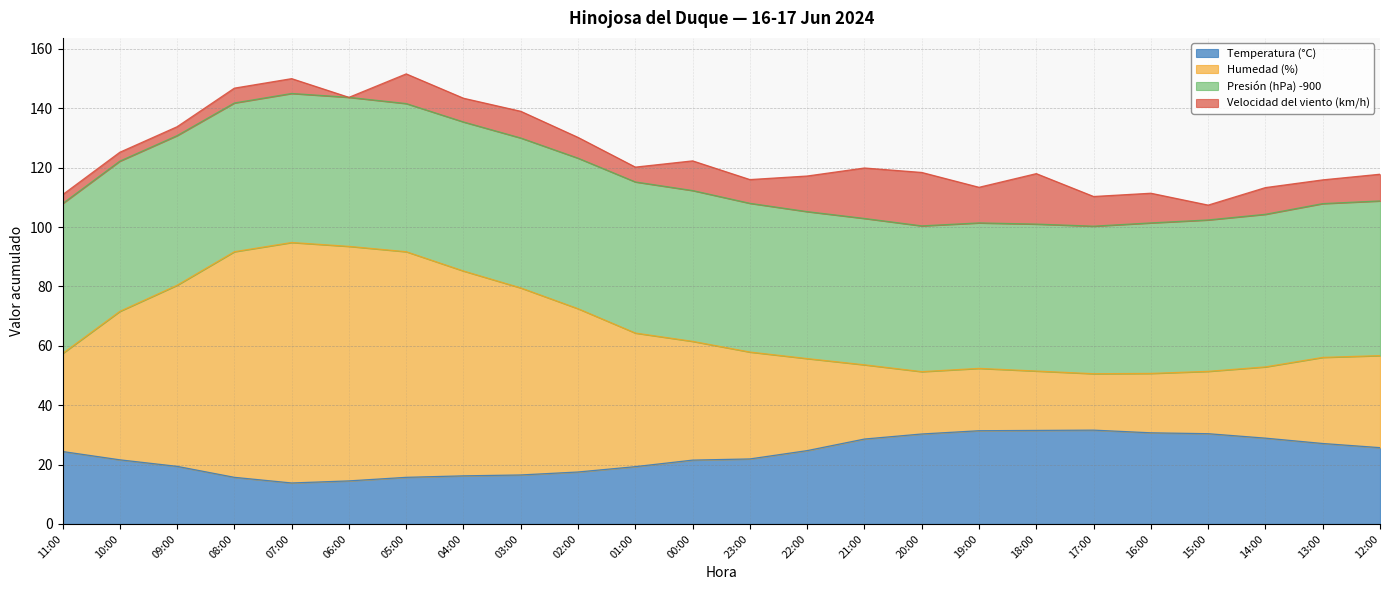

In Humedad (%), how many points are higher than both neighbors (excluding endpoints)?

2